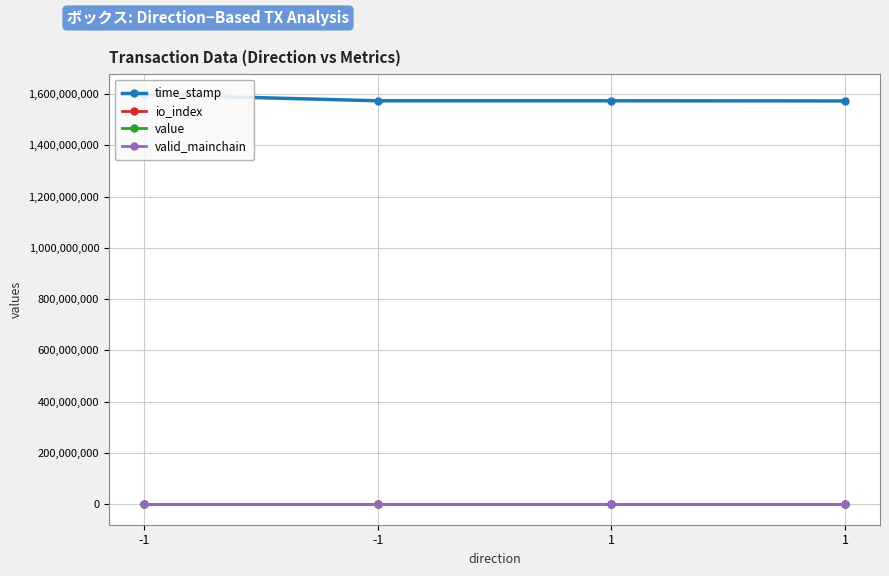

True or false: time_stamp and io_index cross at least once.

False